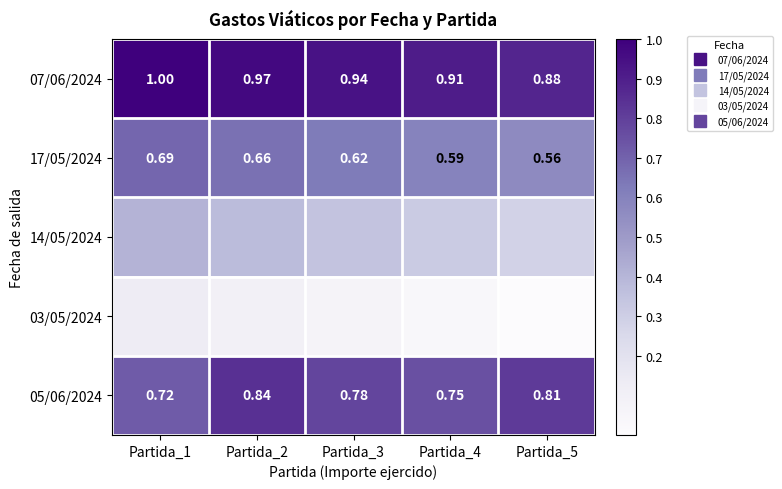

Is the value of 03/05/2024 at Partida_1 greater than the value of 17/05/2024 at Partida_3?

No